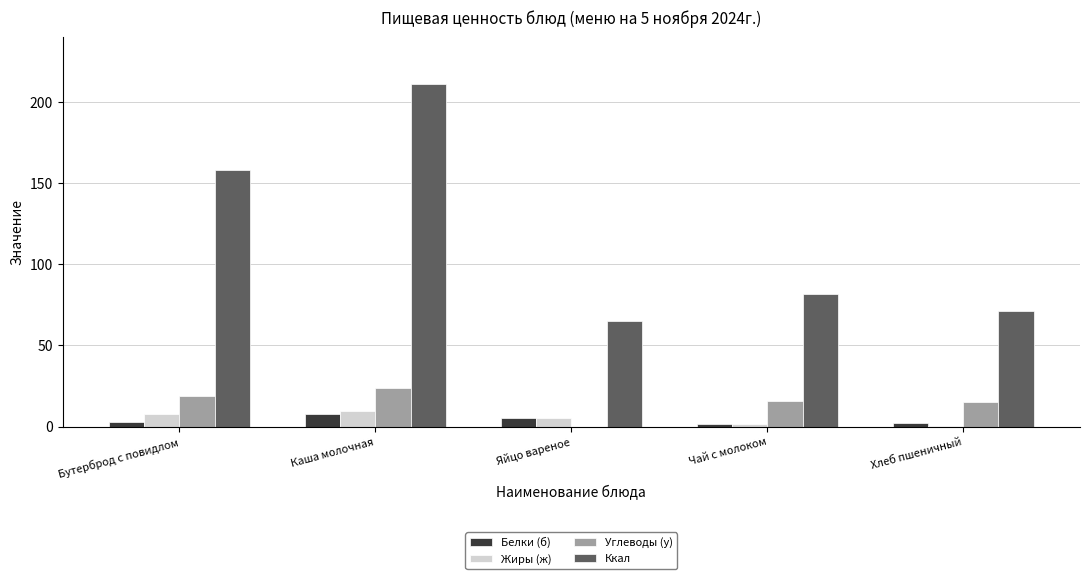

What is the total value across all series at Каша молочная?

251.9